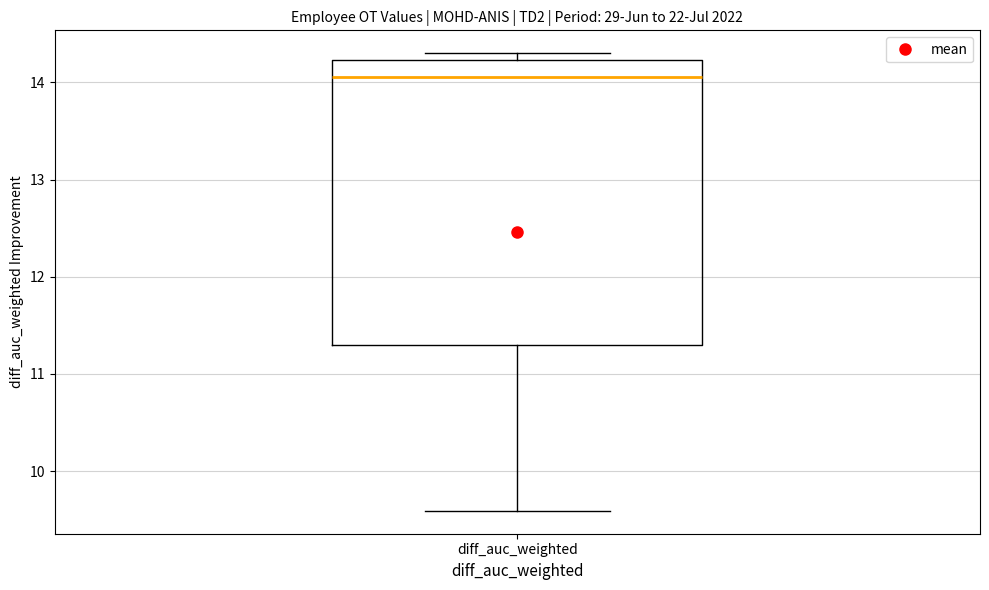

Transcribe this box plot: give where the median line is, the range the box spans, and where the two whiskers end, as read against the y-axis. The values are not printed on the chart, so give them approximately, as read against the axis.

median 14.1, box 11.3 to 14.2, whiskers 9.6 to 14.3